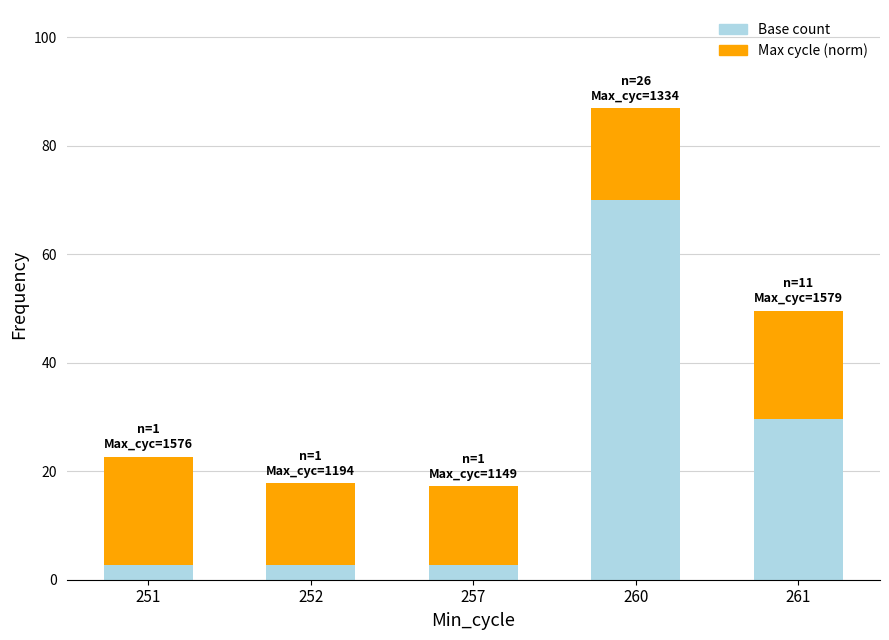

What is the sum of the Base count values at 261 and 260?

99.6